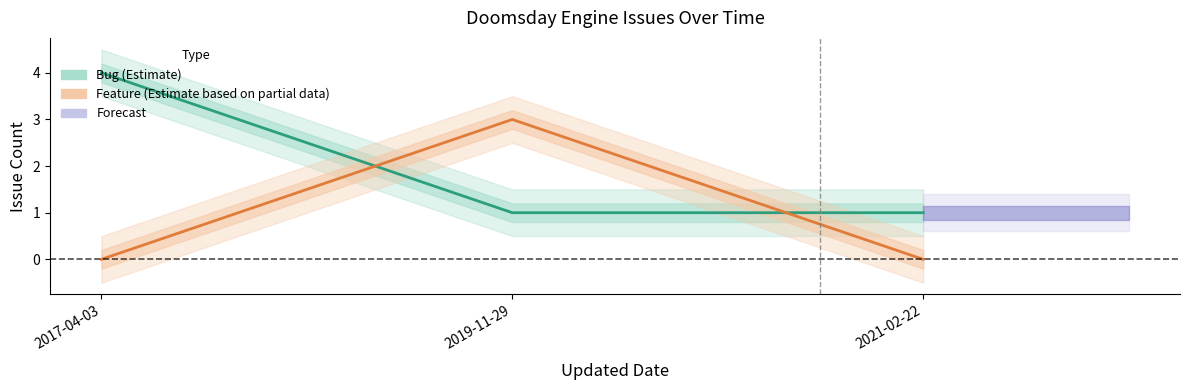

Reading left to right, extract all data points from this chart.

Bug (Estimate): 2017-04-03=4	2019-11-29=1	2021-02-22=1
Feature (Partial Estimate): 2017-04-03=0	2019-11-29=3	2021-02-22=0